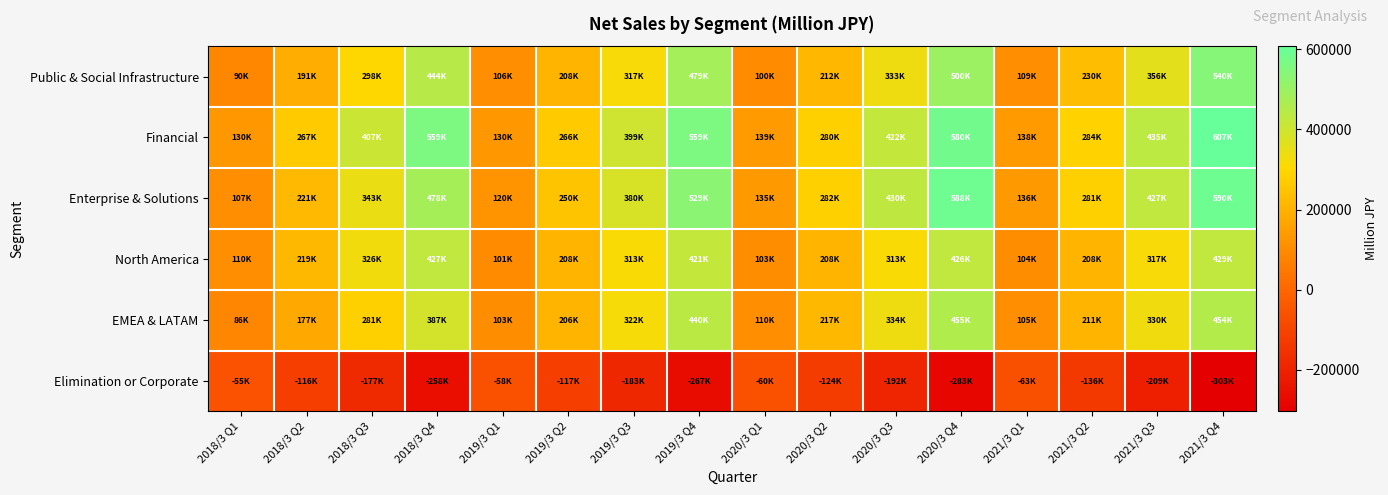

How many distinct data groups are displayed?

6